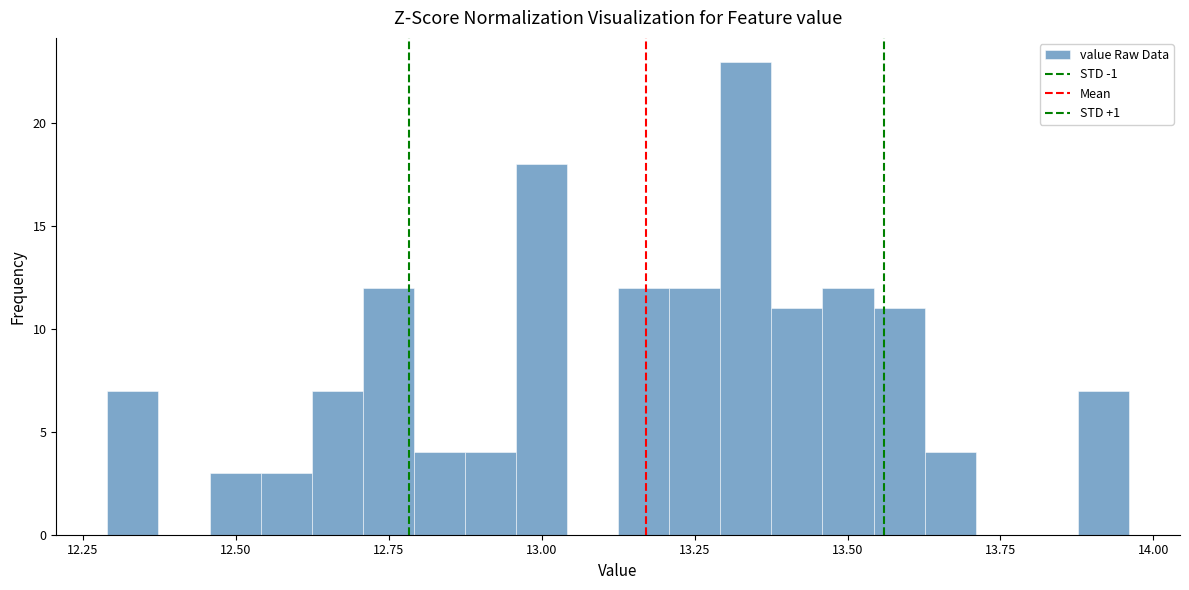

Read against the x-axis, roughly where is the centre of the tallest bar?

13.35